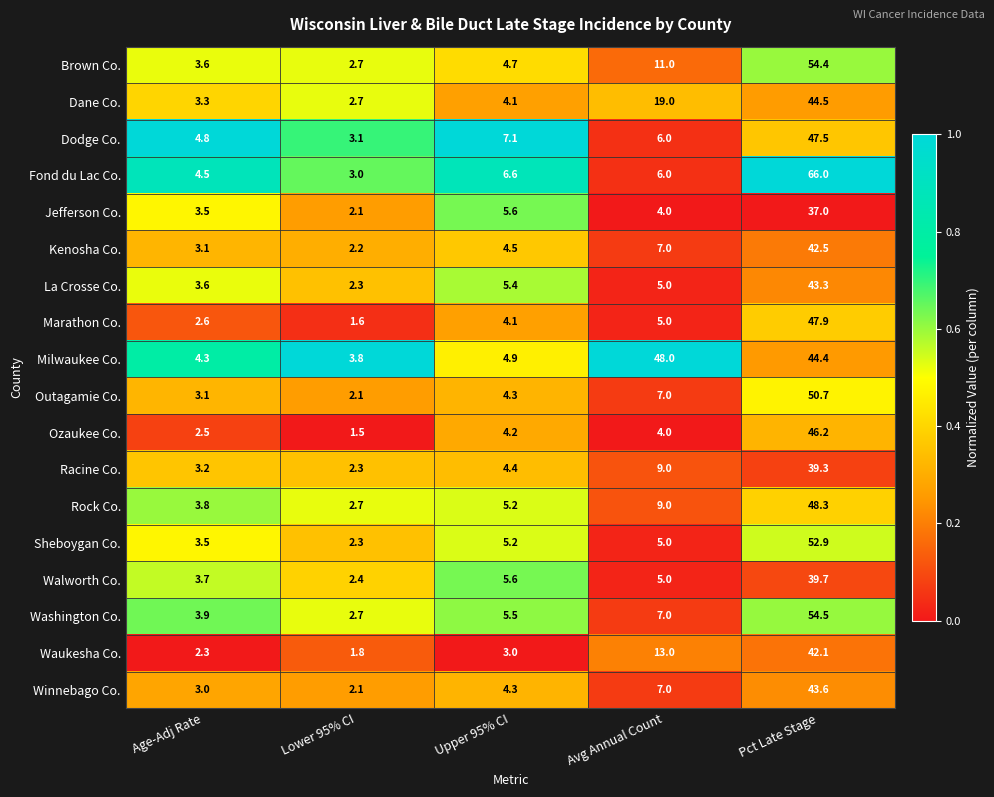

What is the total value across all series at Upper 95% CI?

88.7